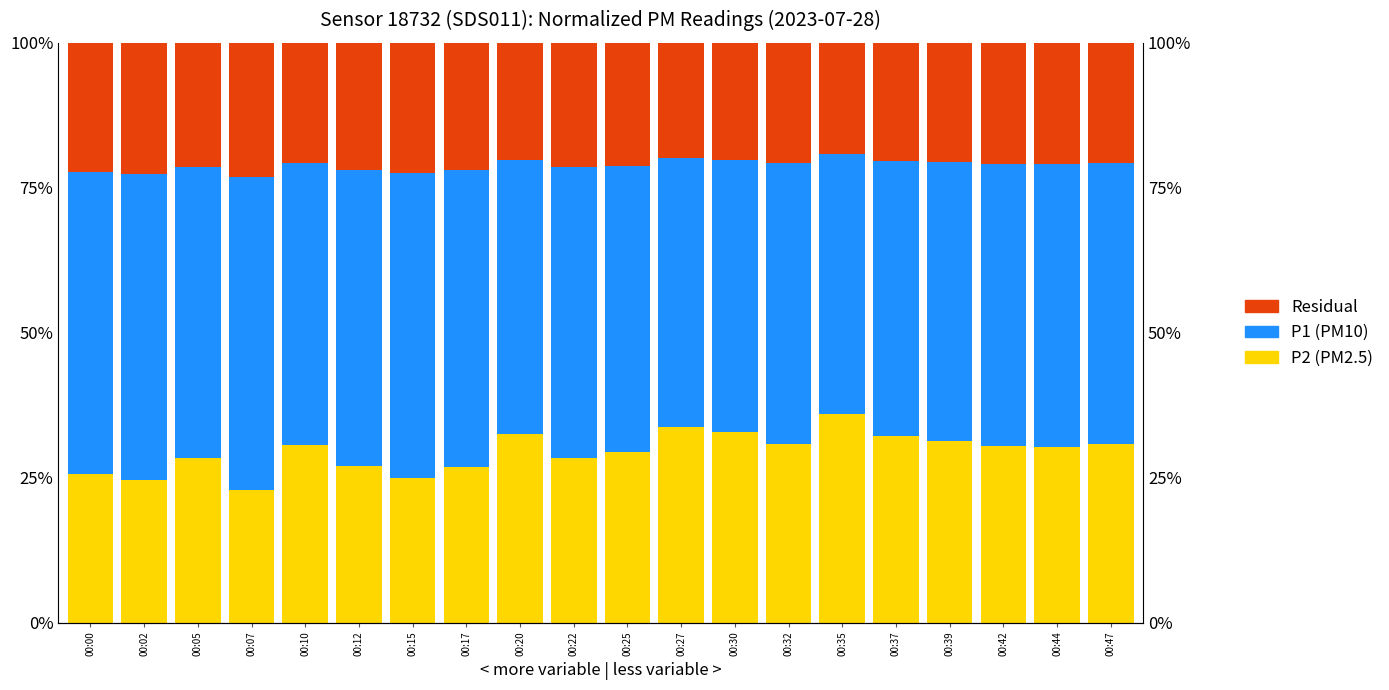

Rank the categories by Residual value from lowest to highest.

00:35, 00:27, 00:30, 00:20, 00:37, 00:39, 00:32, 00:47, 00:10, 00:42, 00:44, 00:25, 00:05, 00:22, 00:12, 00:17, 00:00, 00:15, 00:02, 00:07